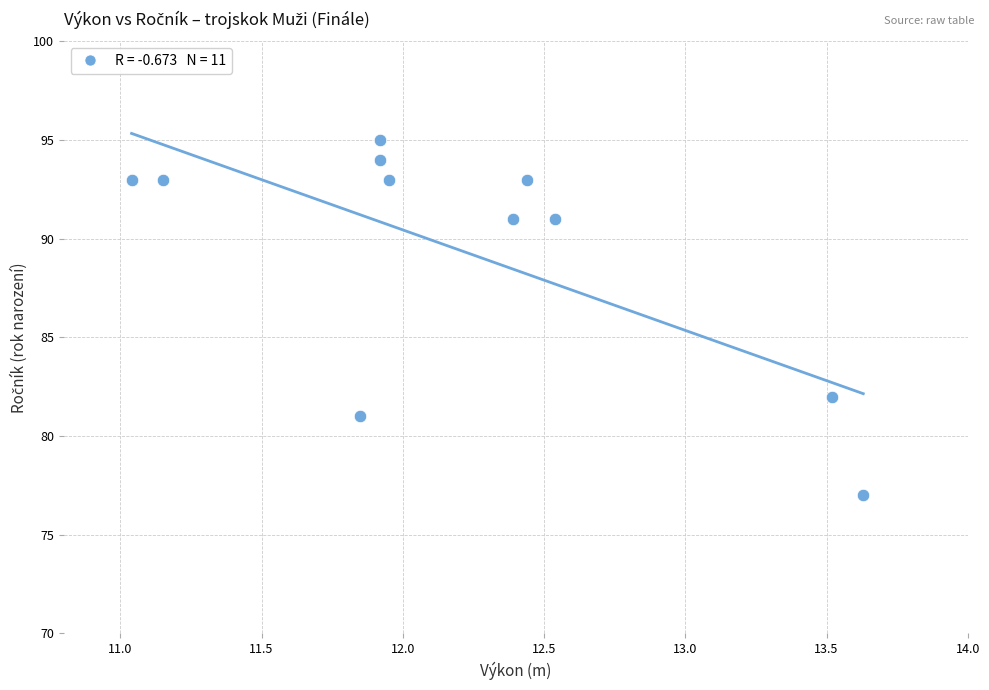

What Y value in the scatter plot is closest to 86?

82